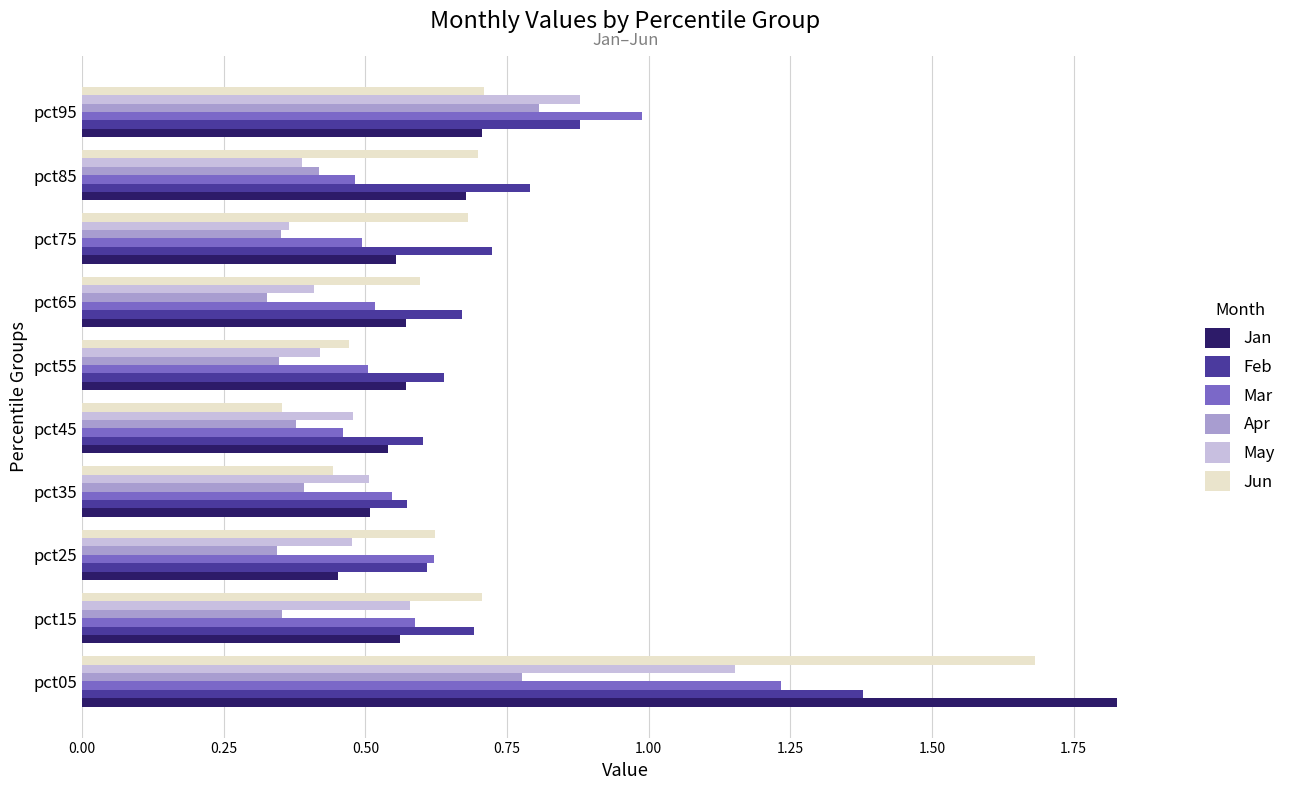

Which category has the highest value across all series?

pct05